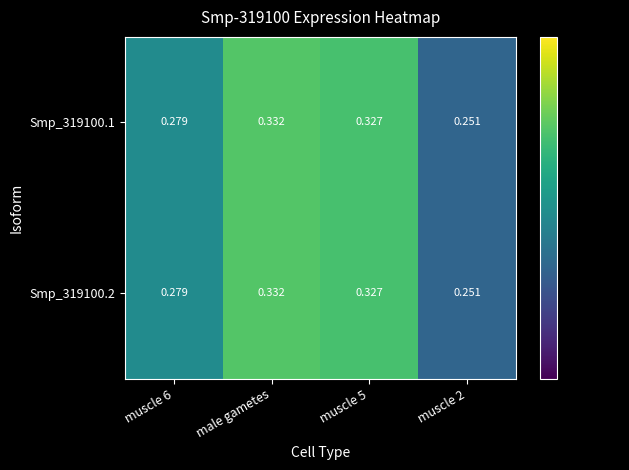

Which label corresponds to the largest value in the chart?

male gametes